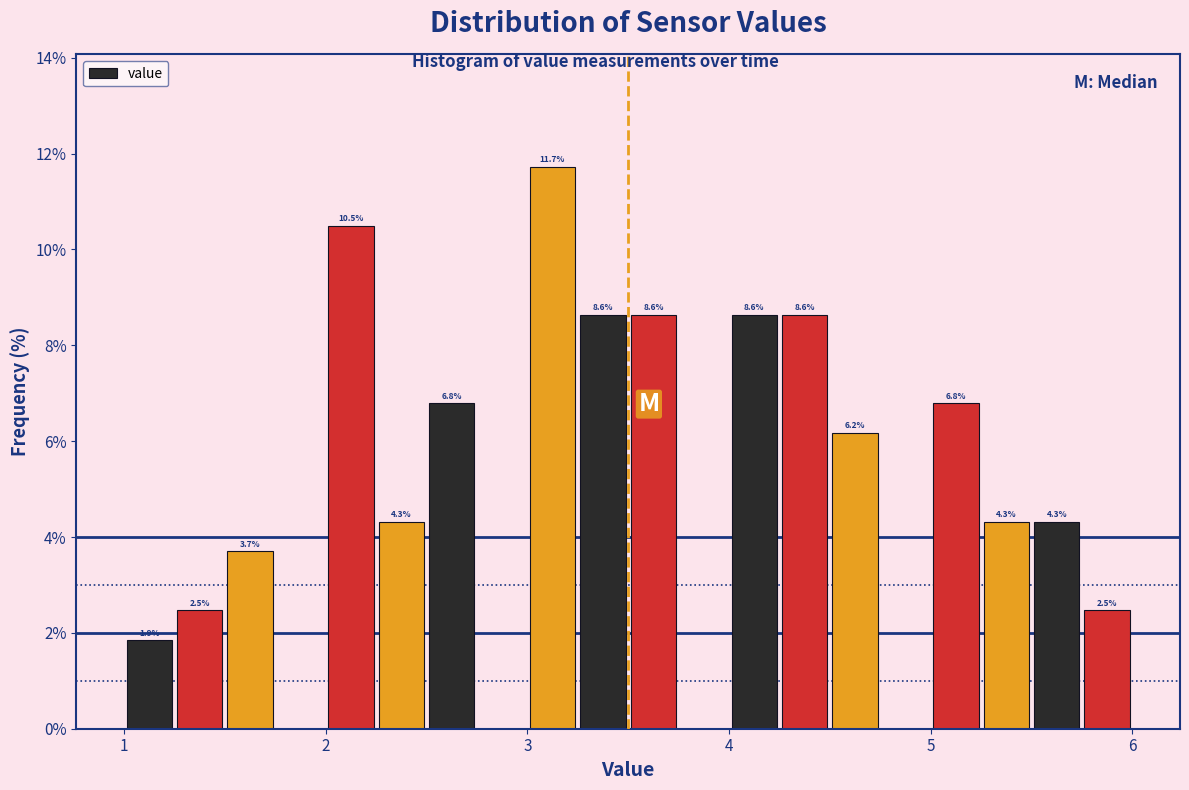

Read against the x-axis, roughly where is the centre of the tallest bar?

3.1